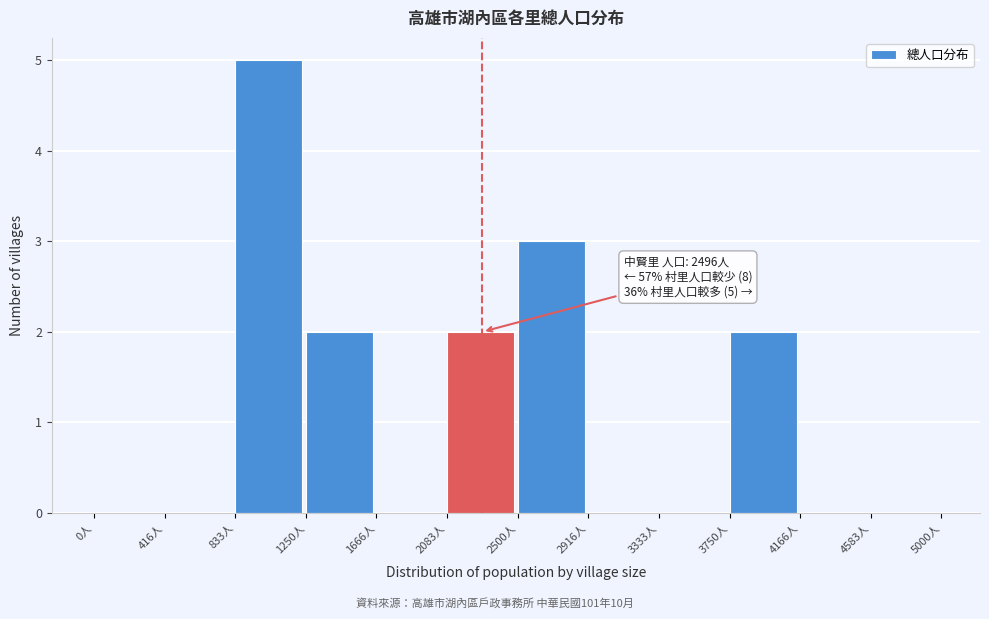

Over which range of the x-axis is the bar tallest?

850 to 1250